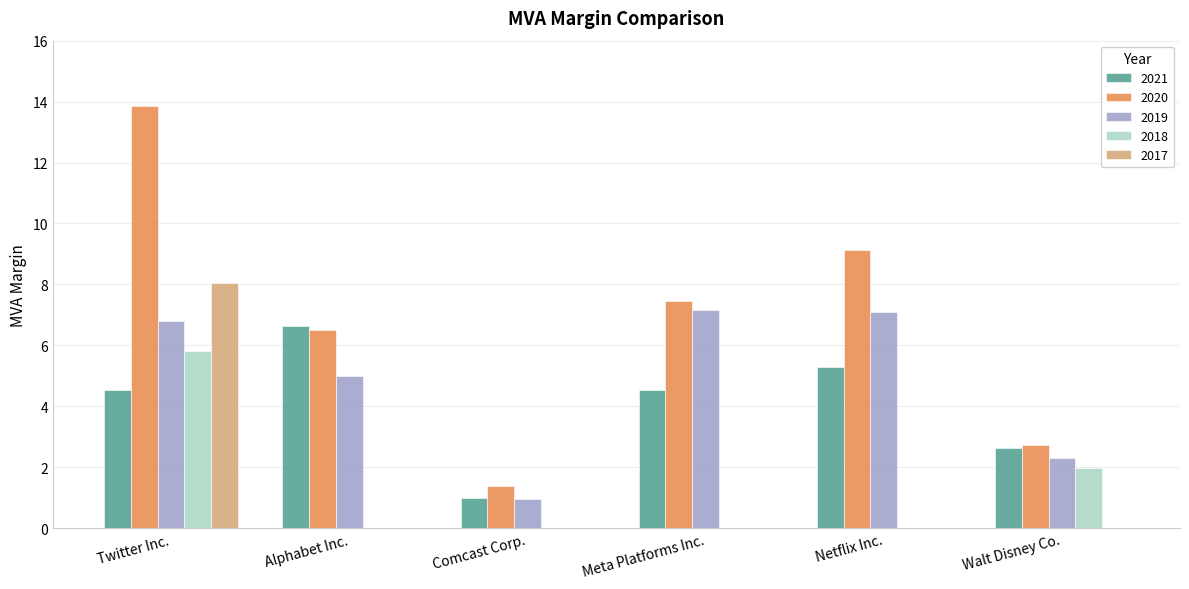

What is the maximum value for 2017?

8.1